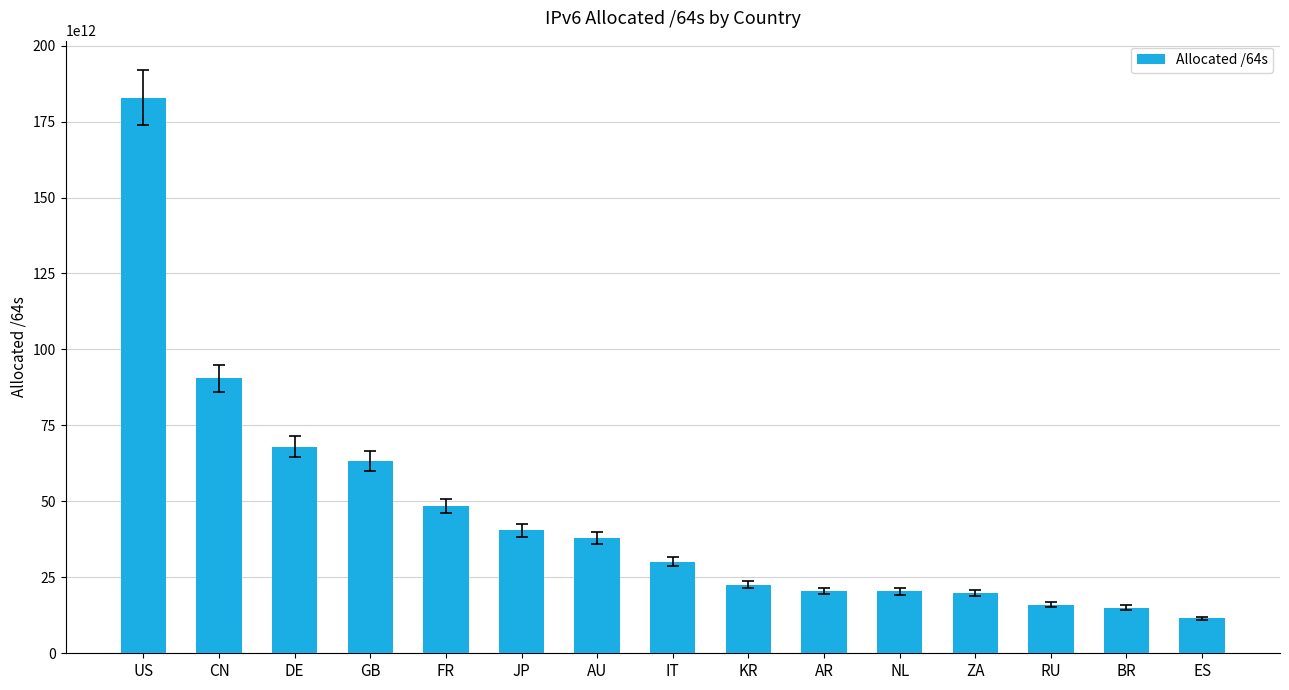

Does the chart contain stacked bars?

No